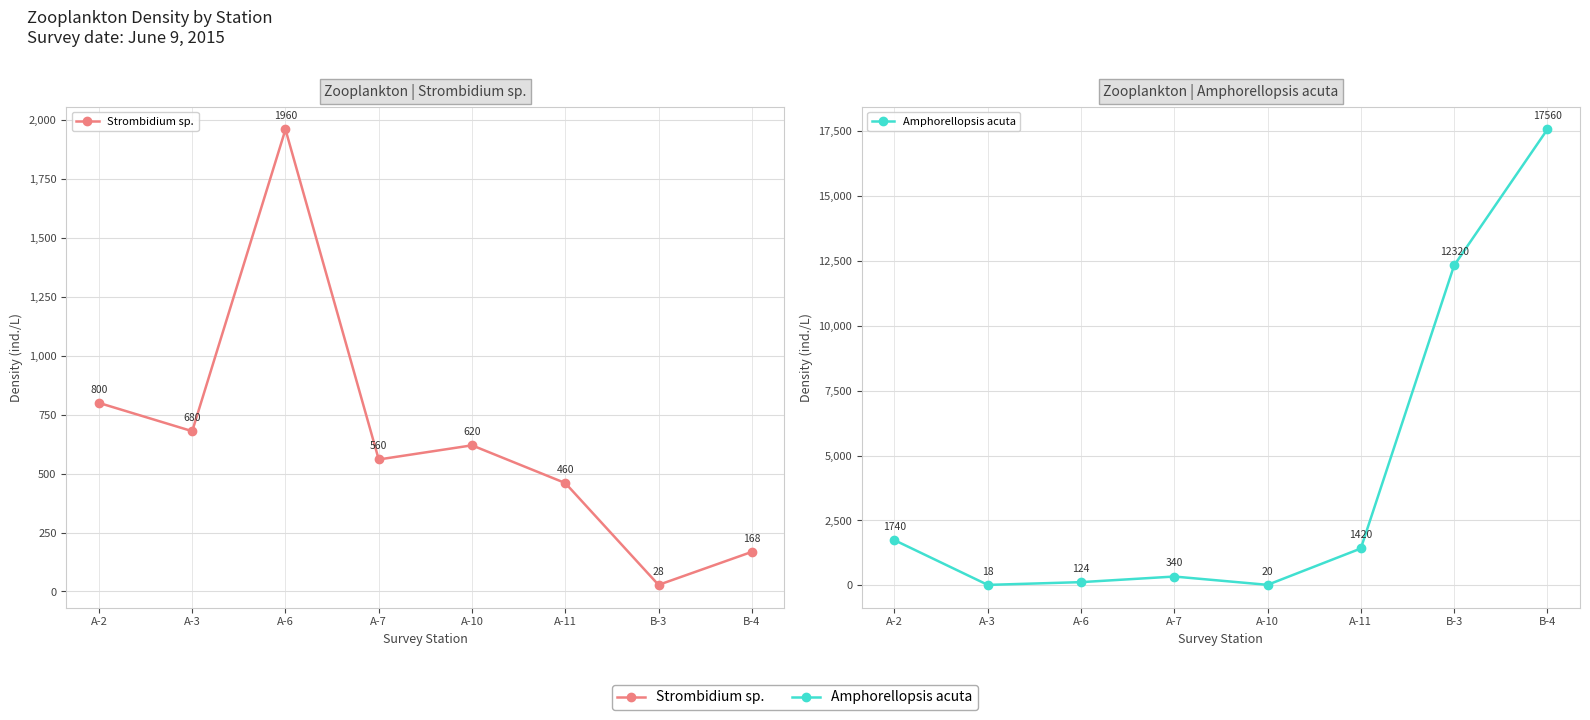

What is the average value of the Strombidium sp. series?

660